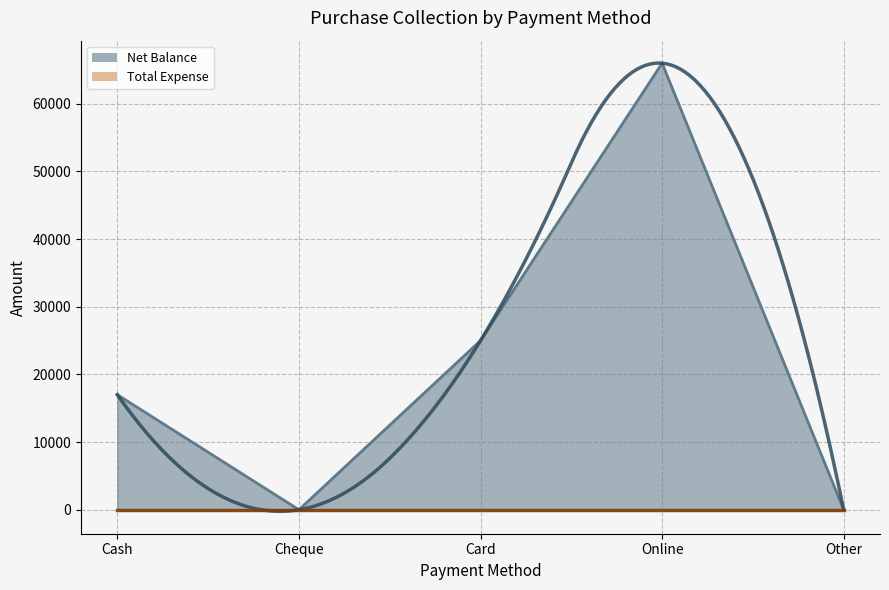

Which has a higher value, Cheque or Other?

Cheque